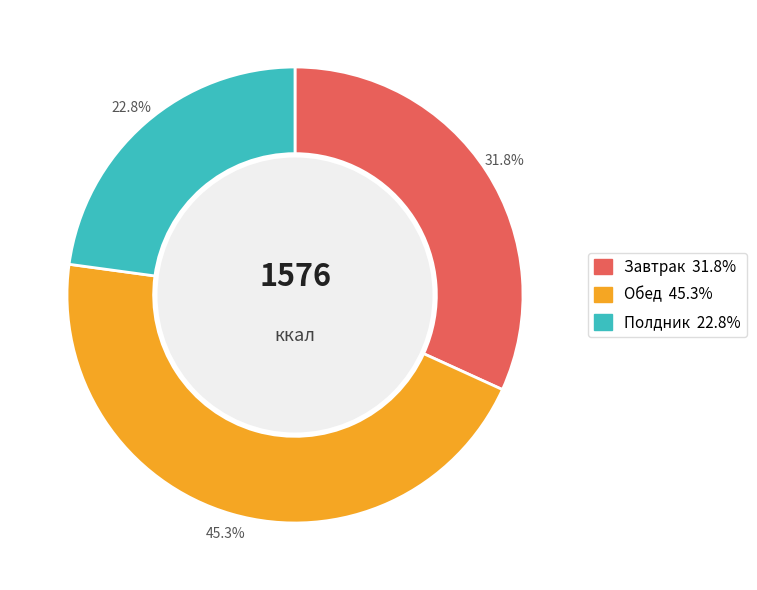

Does any single category account for the majority?

No